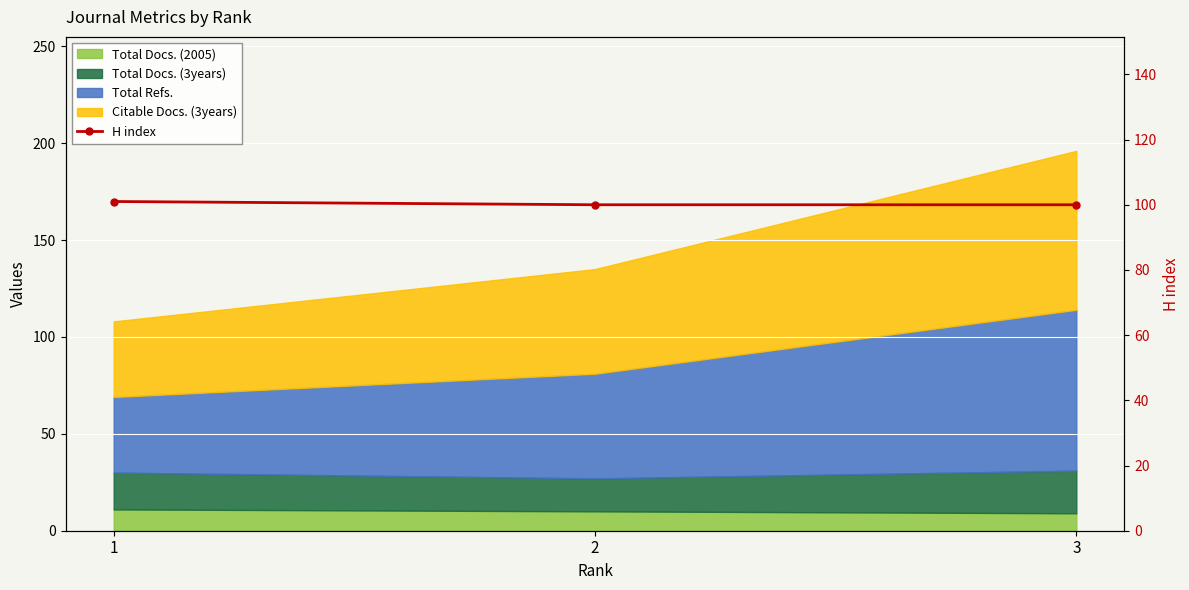

List the labels in order of value, largest first.

1, 2, 3